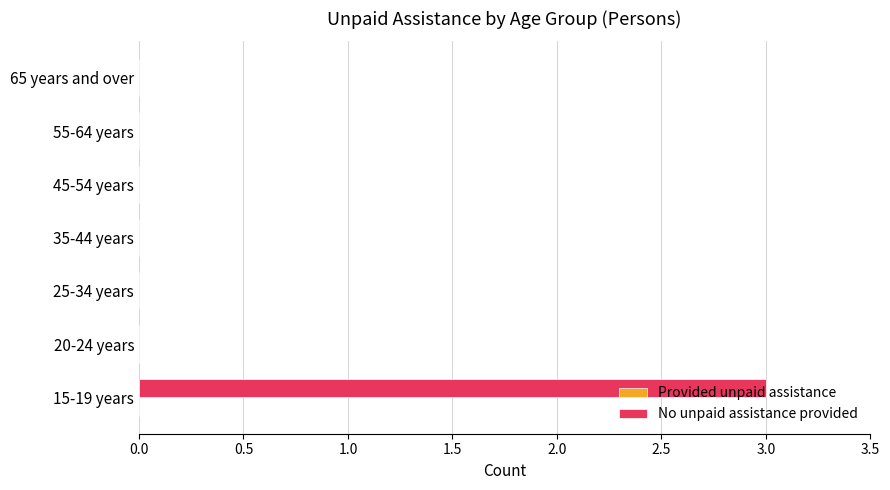

The chart shows a value of 0 at 65 years and over. True or false?

True